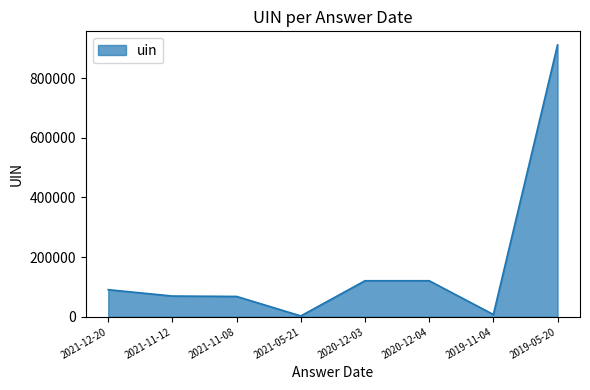

What is the sum of all values?

1392062